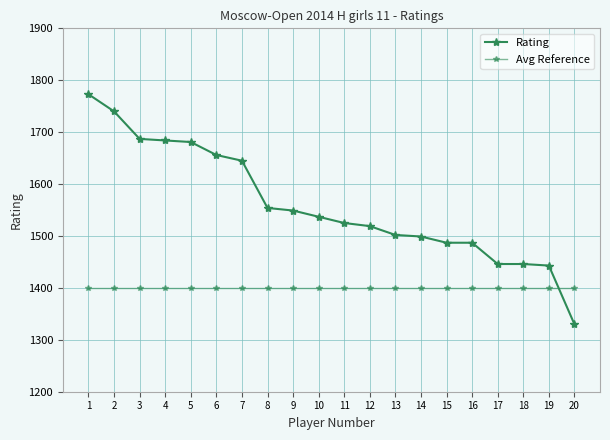

What is the value of the Avg Reference point at the 8th from the left?

1400